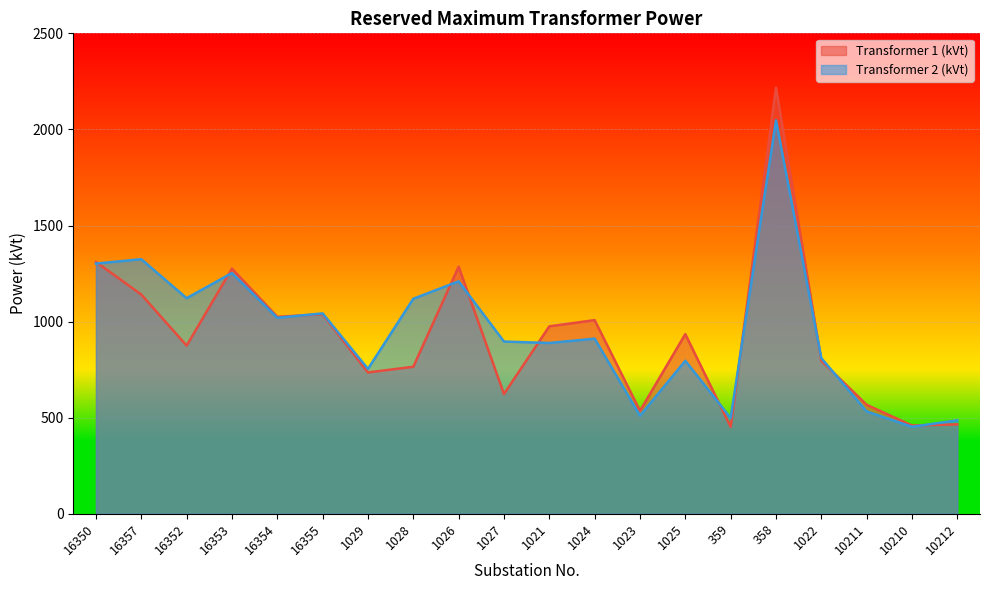

How many times do Transformer 1 (kVt) and Transformer 2 (kVt) cross each other?

11